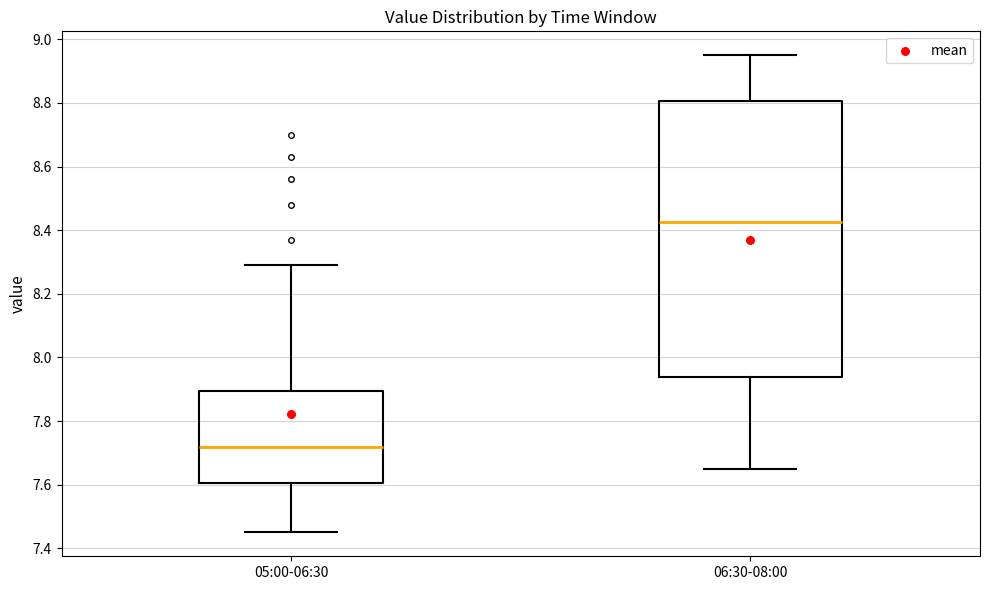

Which box is the tallest, from its lower edge to its upper edge?

06:30-08:00